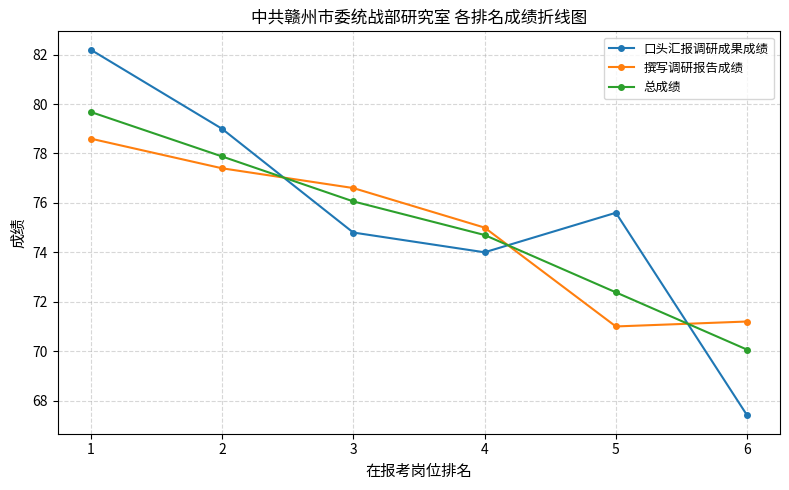

What is the average value of the 撰写调研报告成绩 series?

75.0